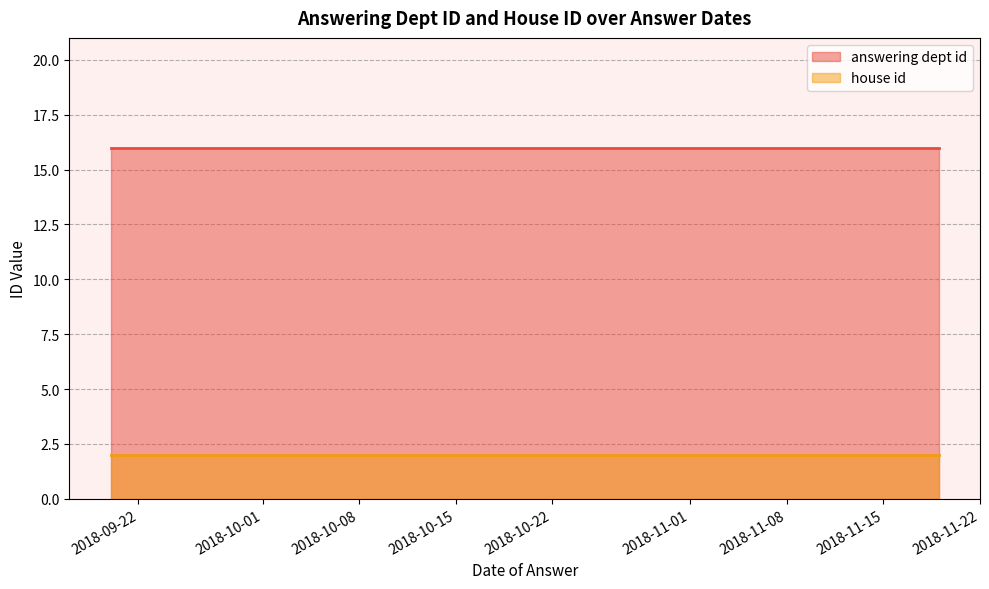

What is the spread (max minus min) of values at 2018-11-19?

14